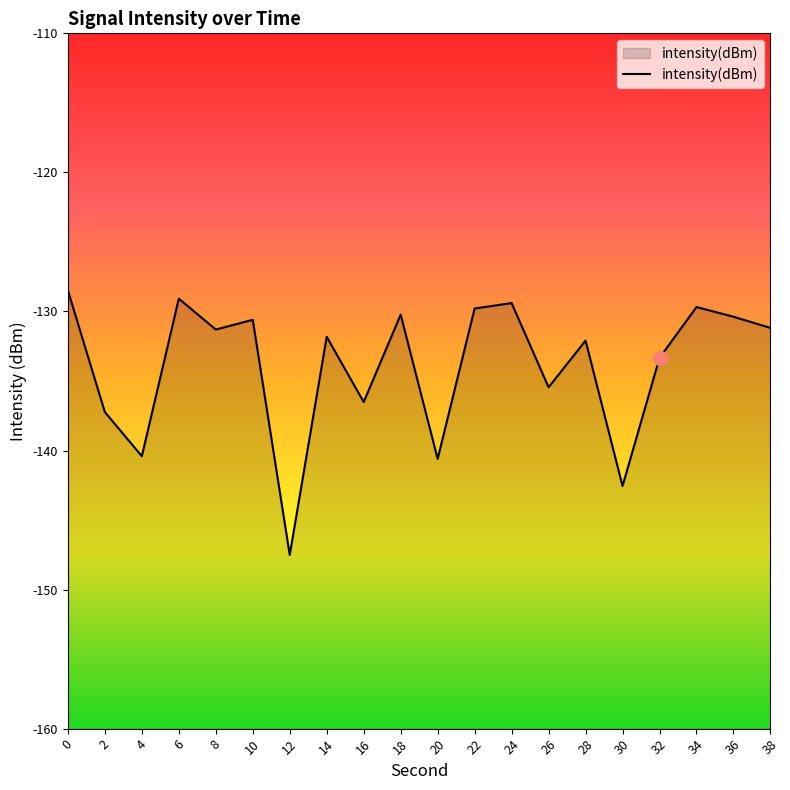

Is it true that the value at 22 is -129.8?

True